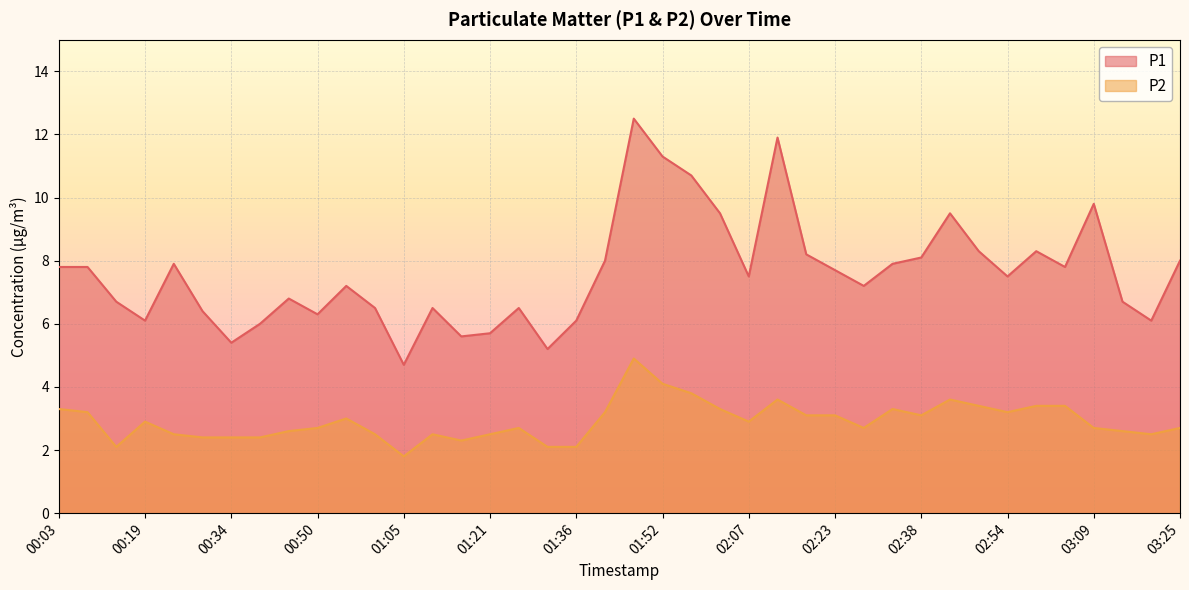

True or false: P2 and P1 intersect in this chart.

False